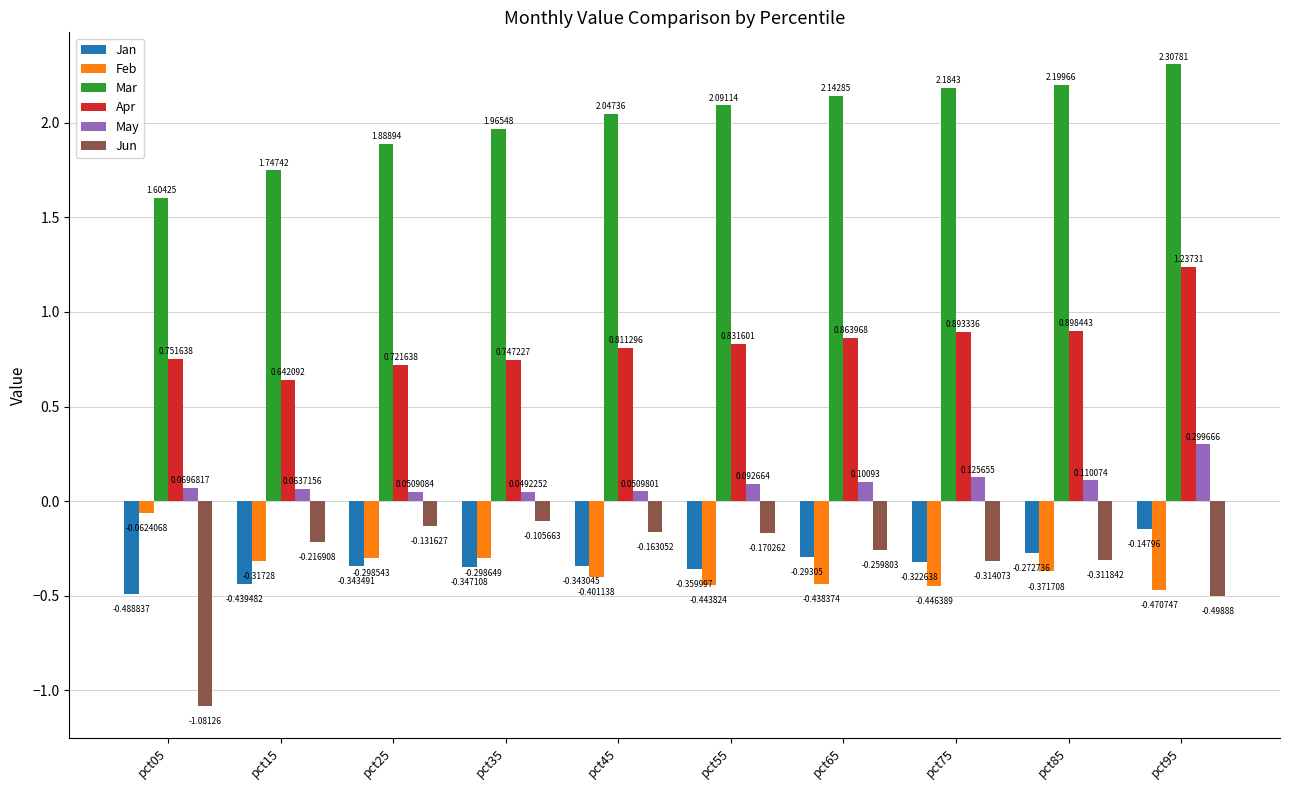

What is the difference between the maximum and minimum values in the May series?

0.3